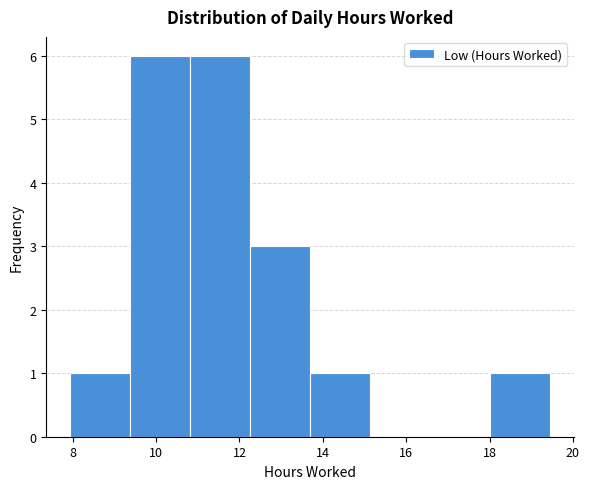

Reading left to right, list every bar in this chart as the range it spans on the x-axis followed by its height. Neither the bar edges nor the heights are printed on the chart, so give them approximately, as read against the axes.

8.0 to 9.4: 1
9.4 to 10.8: 6
10.8 to 12.2: 6
12.2 to 13.6: 3
13.6 to 15.2: 1
15.2 to 16.6: 0
16.6 to 18.0: 0
18.0 to 19.4: 1